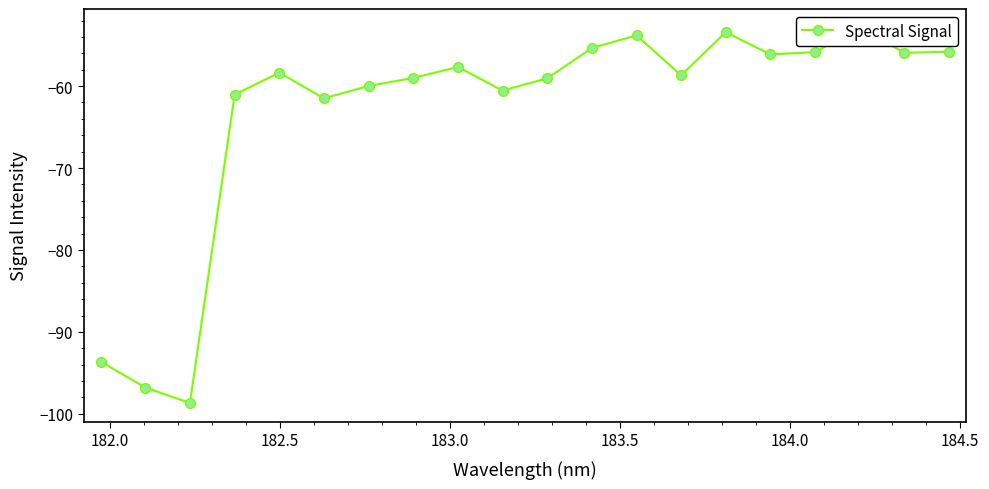

What is the difference between the maximum and second lowest values?

43.9